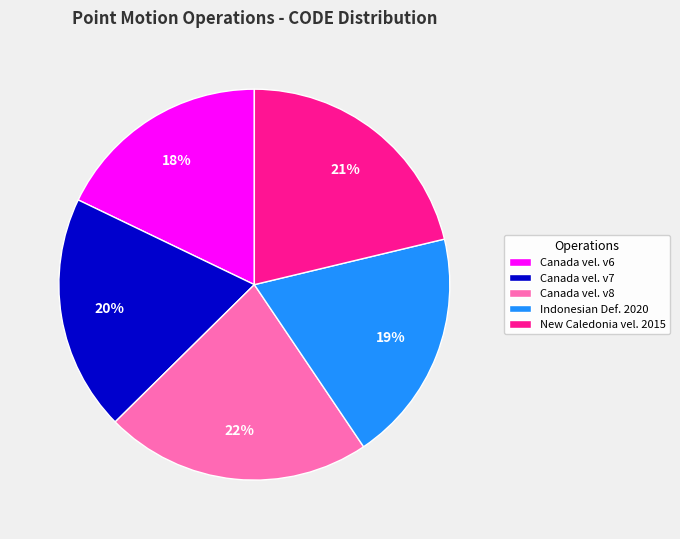

What is the ratio of the value at Indonesian Def. 2020 to the value at Canada vel. v8?

0.9